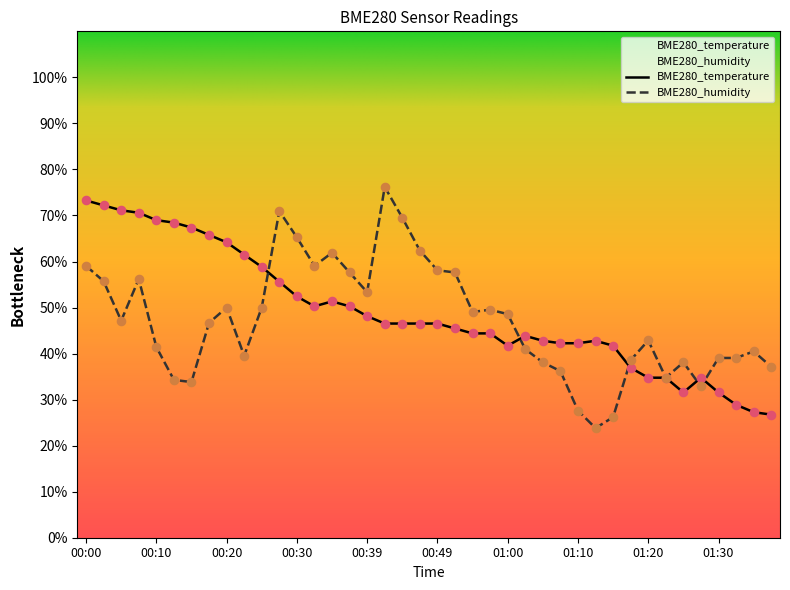

At which category is the sum across all series the highest?

00:00